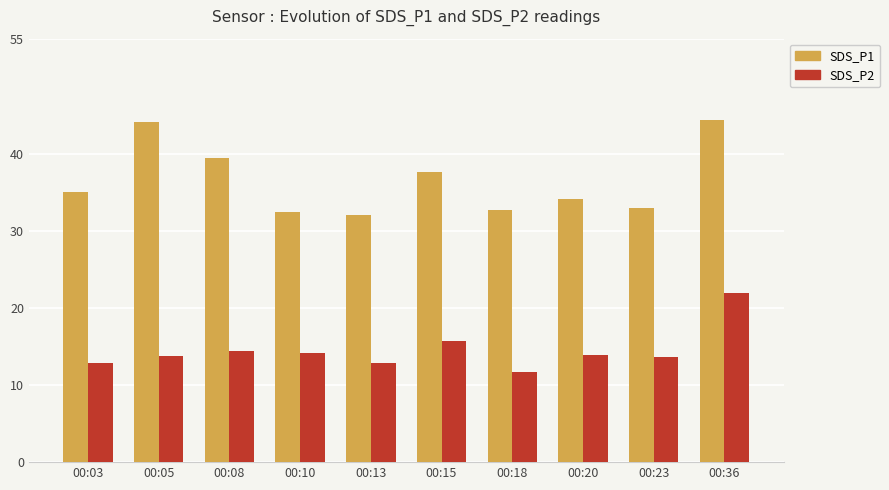

What is the sum of all SDS_P1 values?

365.6